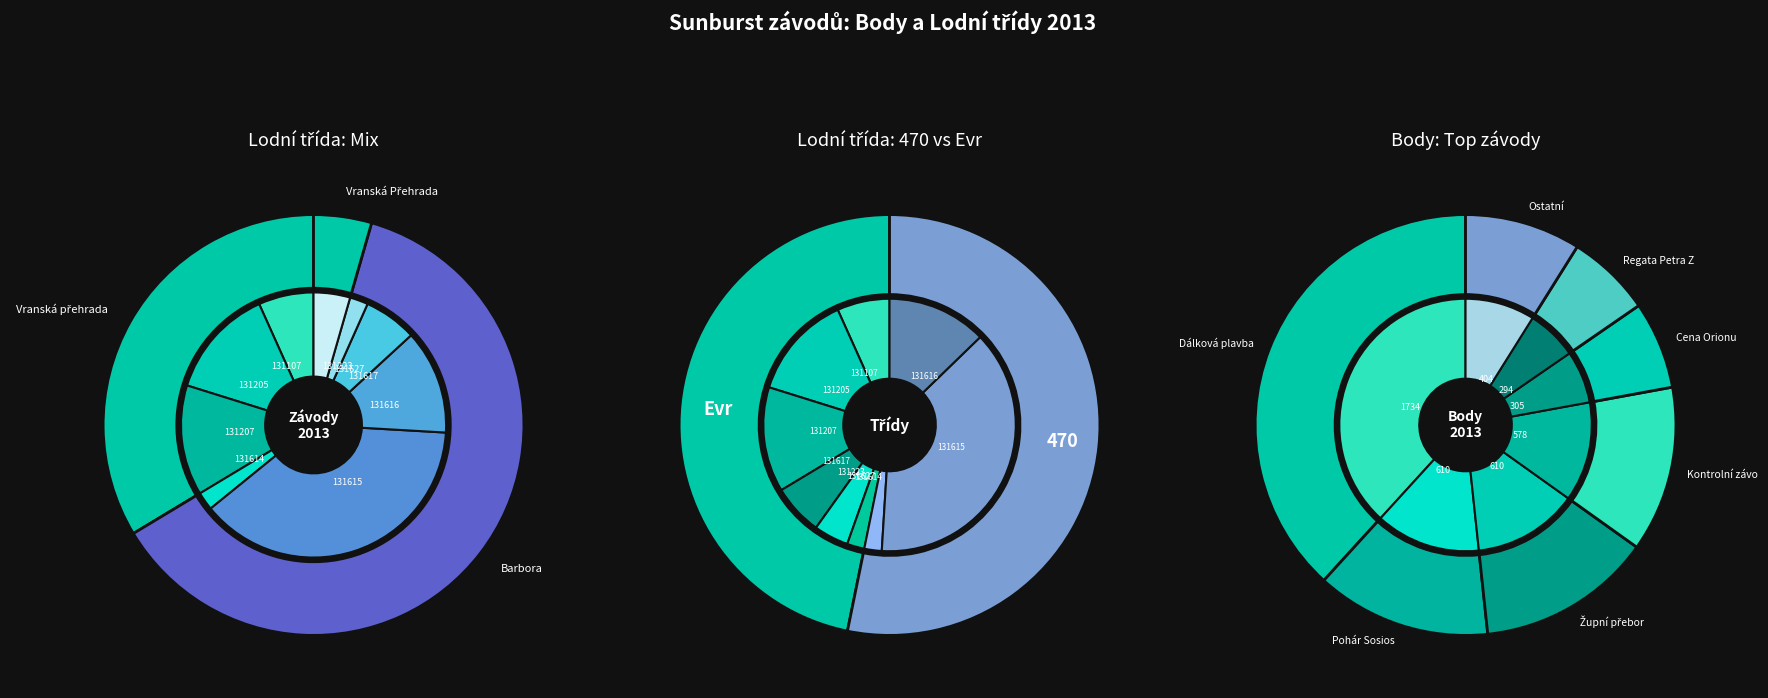

Is it true that 131615 is 38% of the pie?

True